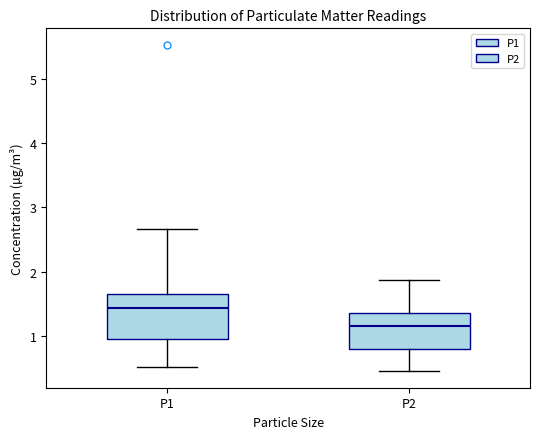

Which box has the lowest median line?

P2